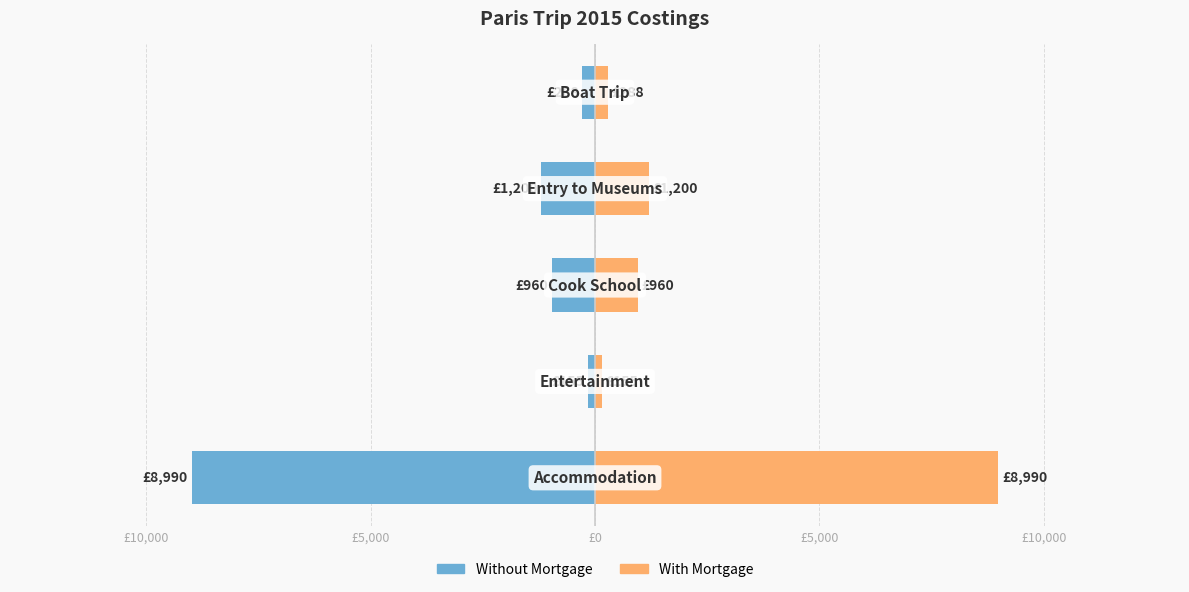

Is the value of Without Mortgage at £15,000 greater than the value of With Mortgage at £0?

No